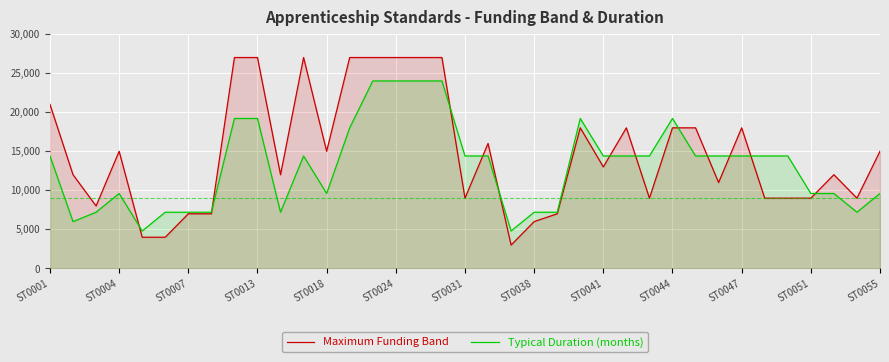

Where is Typical Duration (months) nearest to the value 14400?

ST0001